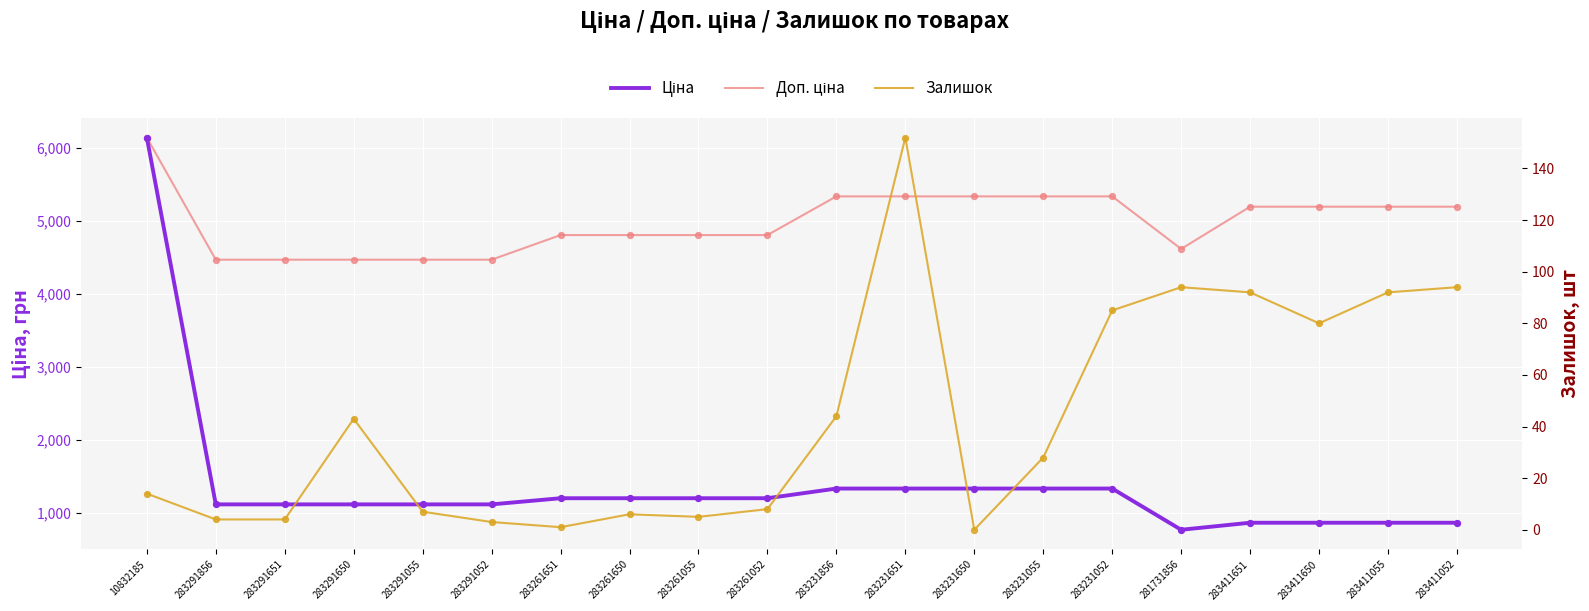

At how many categories does at least one series exceed 5929?

1